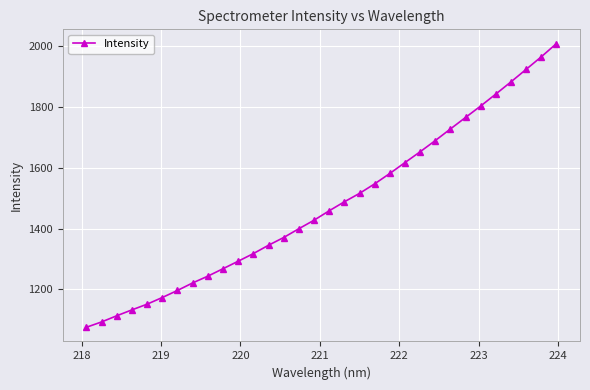

What is the difference between the maximum and minimum values?

932.2